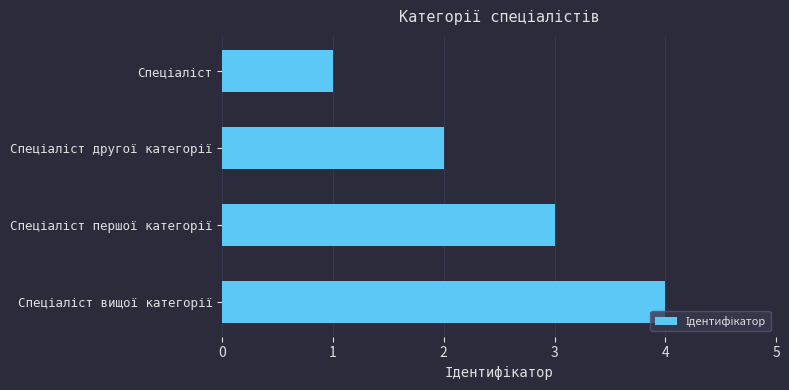

What is the sum of all values?

10